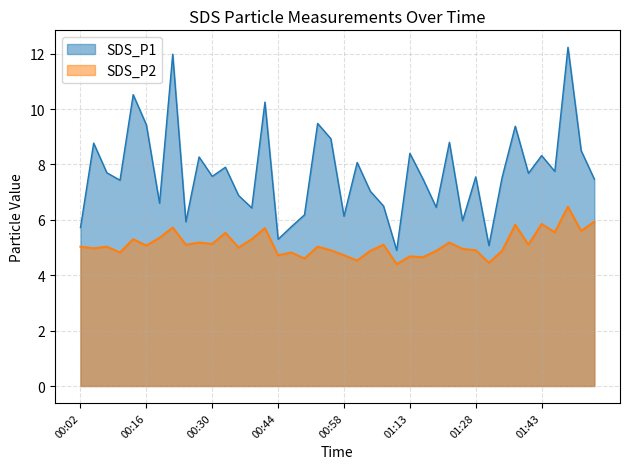

What are all the series names shown in the legend?

SDS_P1, SDS_P2